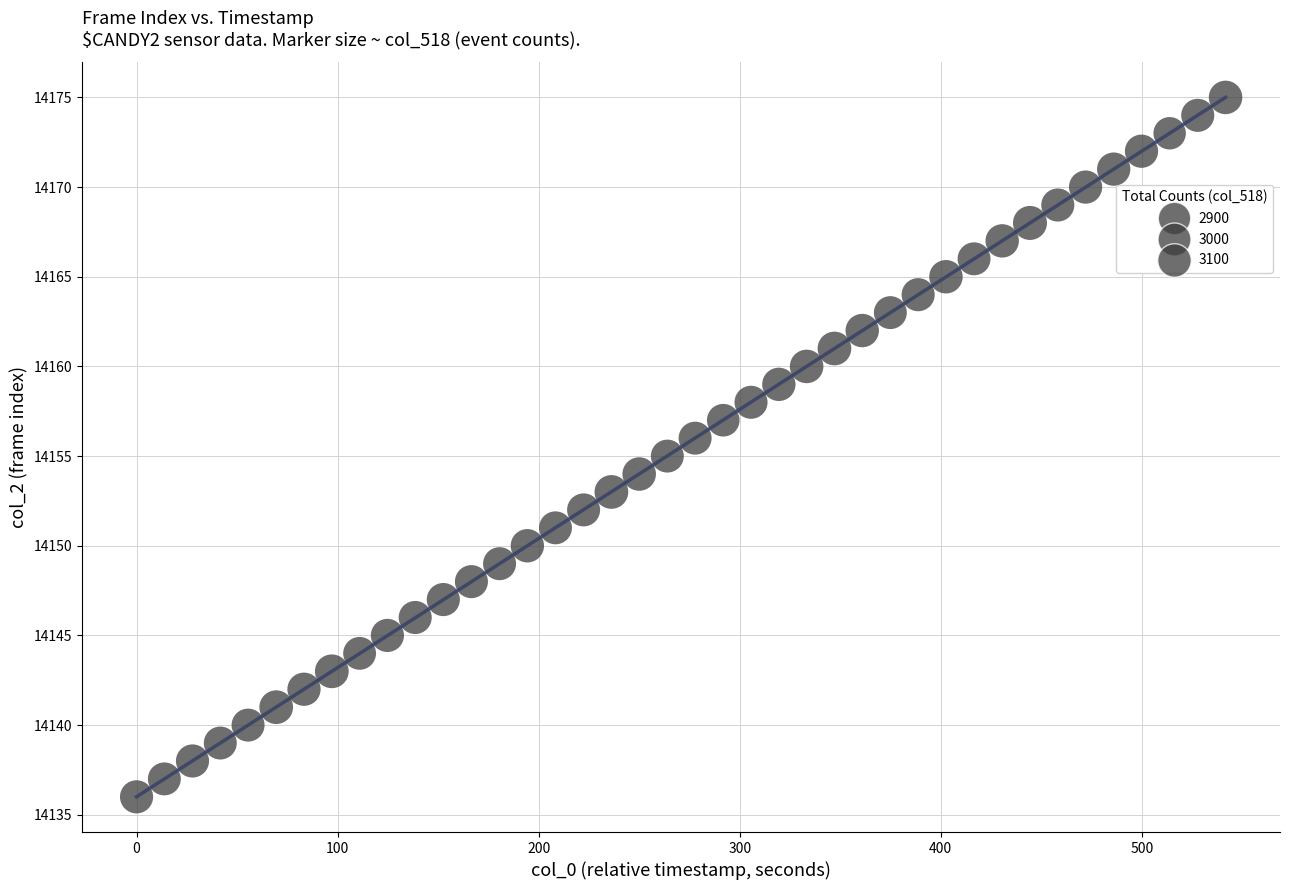

What is the range of Y values (max minus min)?

39